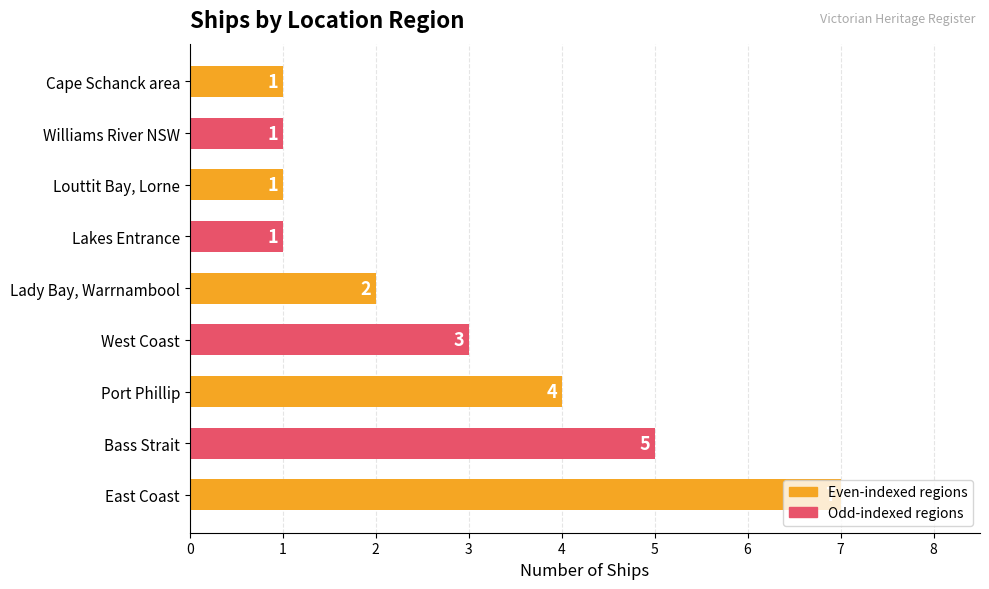

What is the greatest value displayed?

7